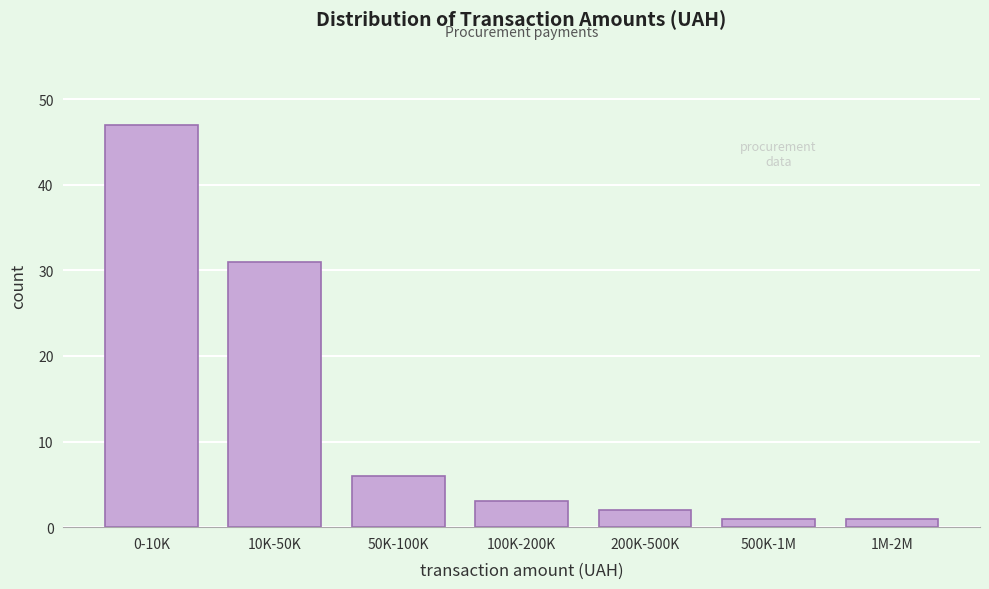

Reading left to right, transcribe all the data shown in this chart.

47	31	6	3	2	1	1